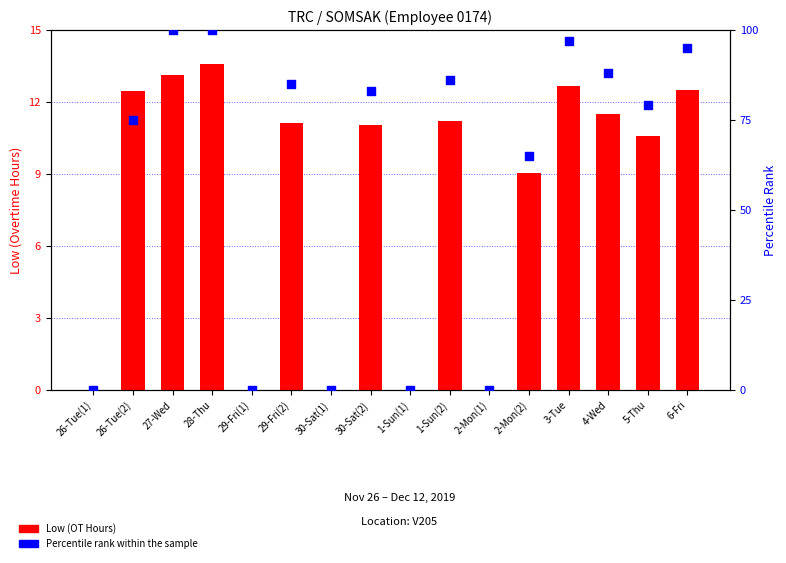

Which has a higher value, 3-Tue or 29-Fri(1)?

3-Tue